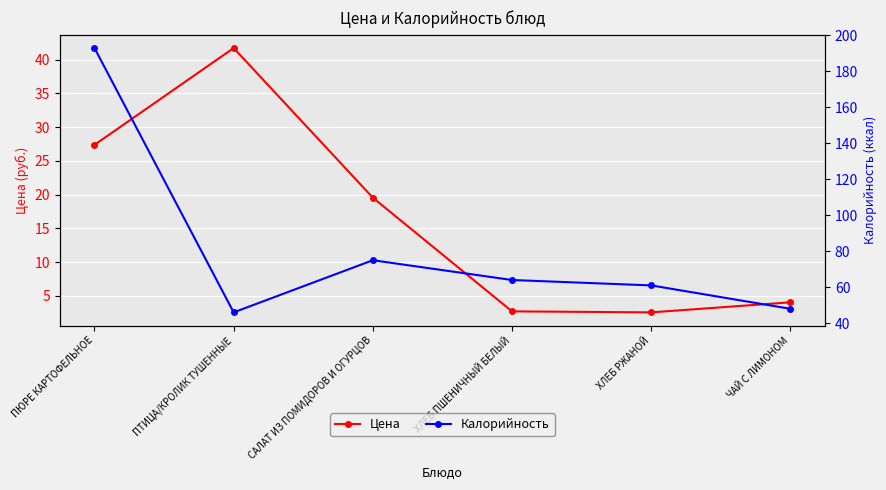

Reading left to right, extract all data points from this chart.

Цена: ПЮРЕ КАРТОФЕЛЬНОЕ=27.4	ПТИЦА/КРОЛИК ТУШЕННЫЕ=41.7	САЛАТ ИЗ ПОМИДОРОВ И ОГУРЦОВ=19.5	ХЛЕБ ПШЕНИЧНЫЙ БЕЛЫЙ=2.7	ХЛЕБ РЖАНОЙ=2.5	ЧАЙ С ЛИМОНОМ=4.0
Калорийность: ПЮРЕ КАРТОФЕЛЬНОЕ=193.0	ПТИЦА/КРОЛИК ТУШЕННЫЕ=46.0	САЛАТ ИЗ ПОМИДОРОВ И ОГУРЦОВ=75.0	ХЛЕБ ПШЕНИЧНЫЙ БЕЛЫЙ=64.0	ХЛЕБ РЖАНОЙ=61.0	ЧАЙ С ЛИМОНОМ=48.0